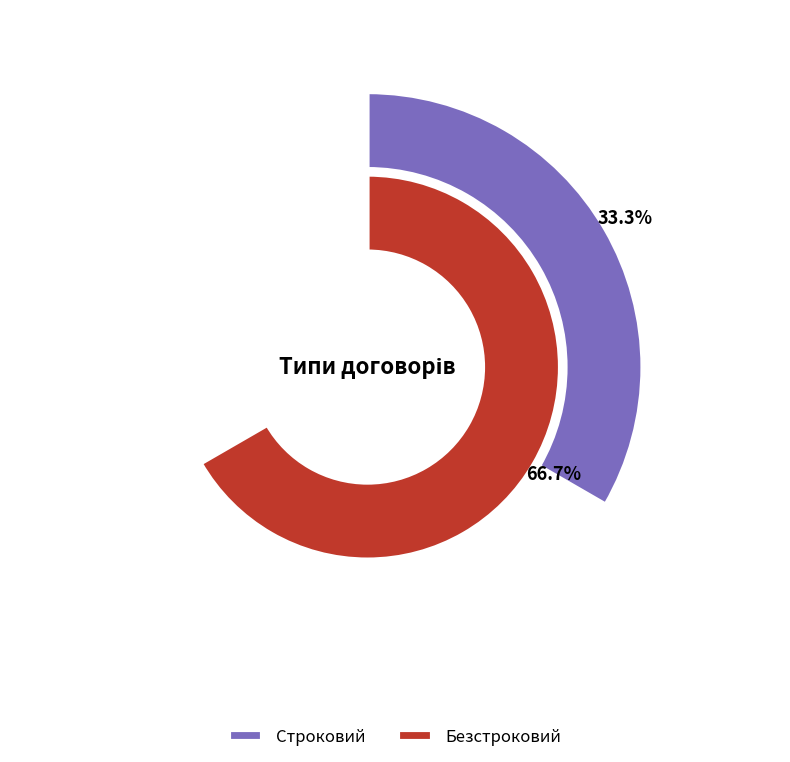

Is the sum of Строковий and Безстроковий greater than half?

Yes